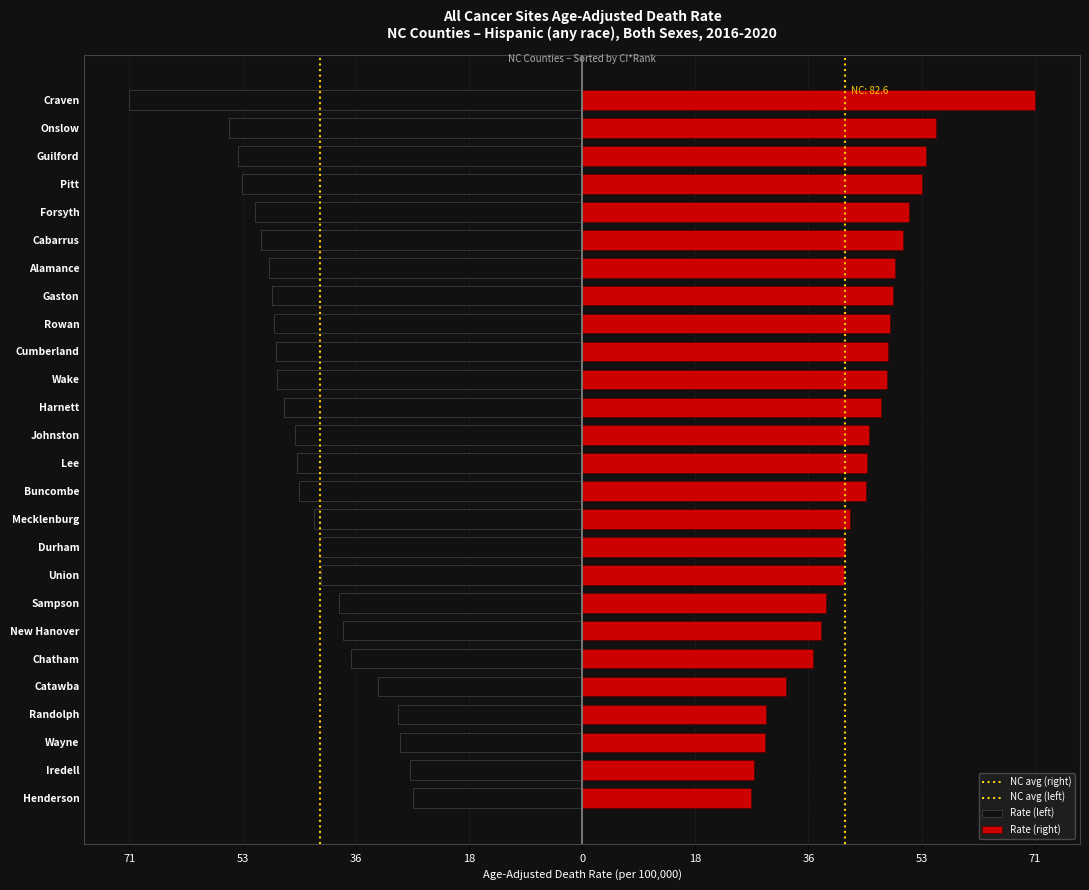

List the labels in order of value, smallest first.

Craven, Onslow, Guilford, Pitt, Forsyth, Cabarrus, Alamance, Gaston, Rowan, Cumberland, Wake, Harnett, Johnston, Lee, Buncombe, Mecklenburg, Durham, Union, Sampson, New Hanover, Chatham, Catawba, Randolph, Wayne, Iredell, Henderson